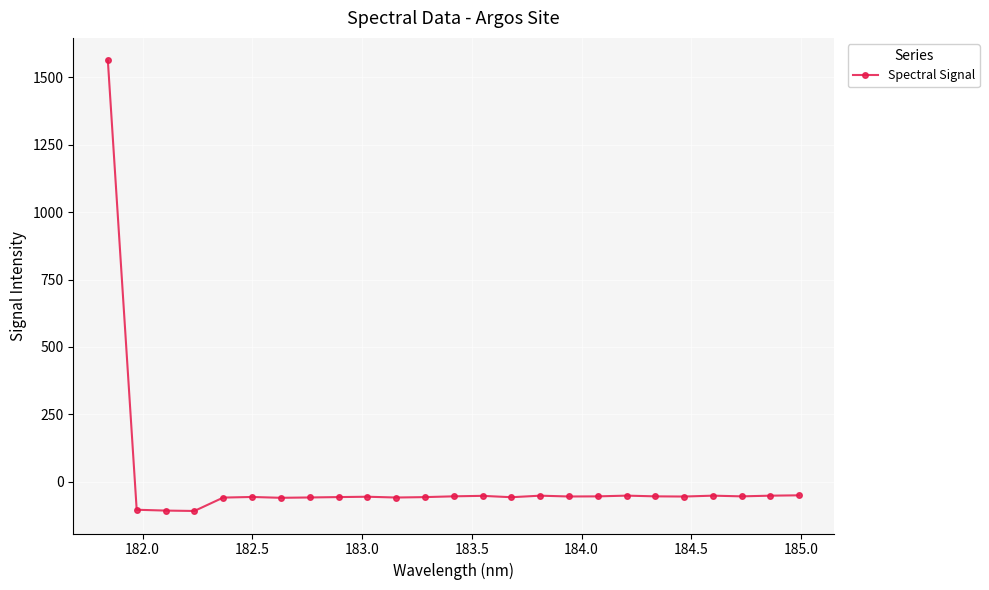

What is the average value?

4.2